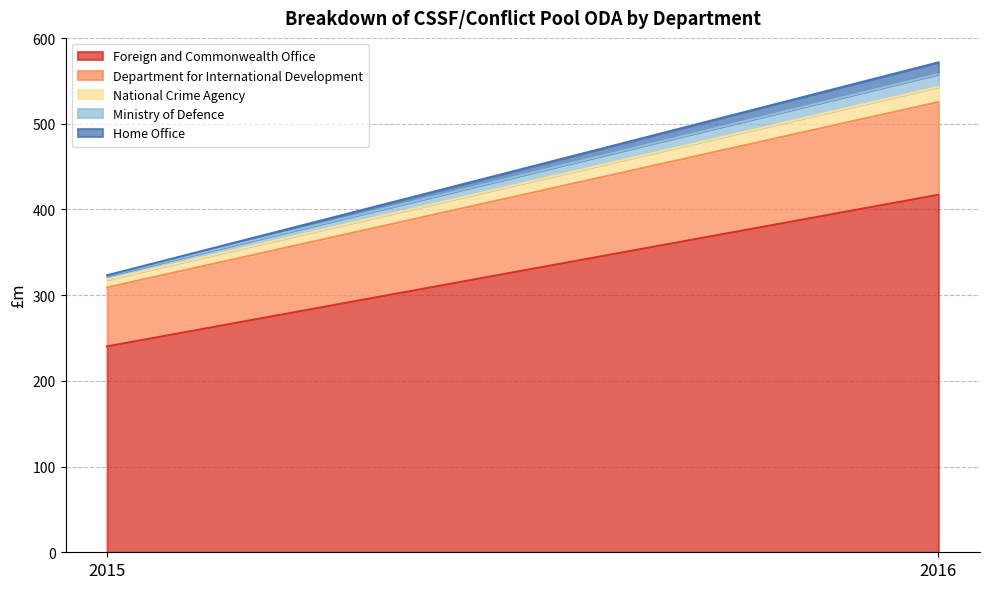

What is the value of the Home Office point at the 2nd from the left?

13.7